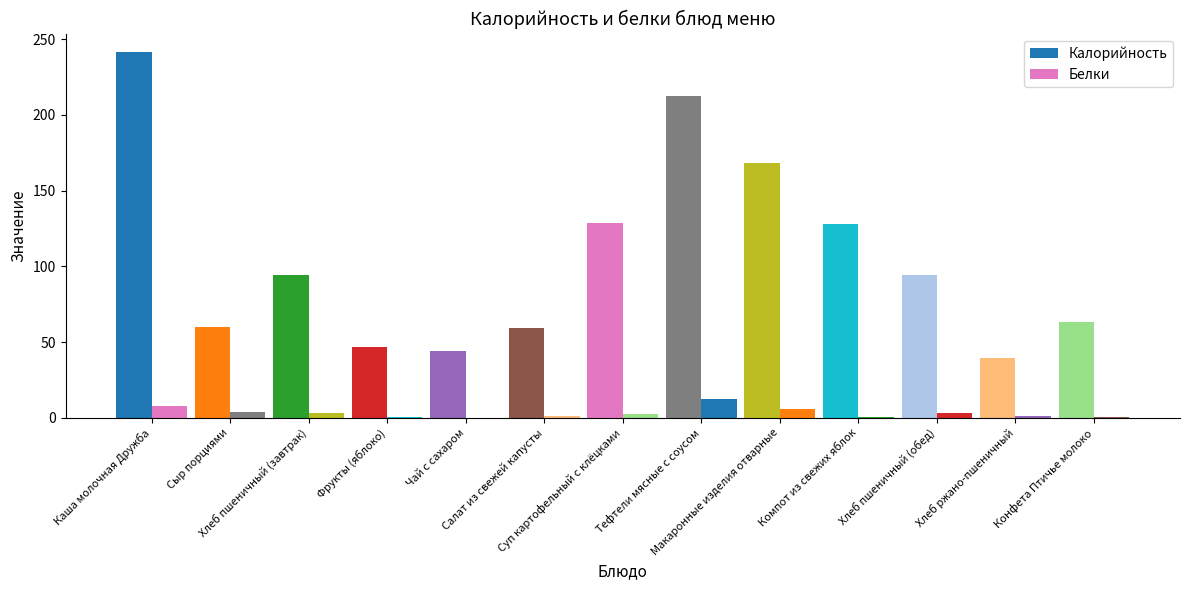

What is the difference between the highest and lowest values at Чай с сахаром?

43.9